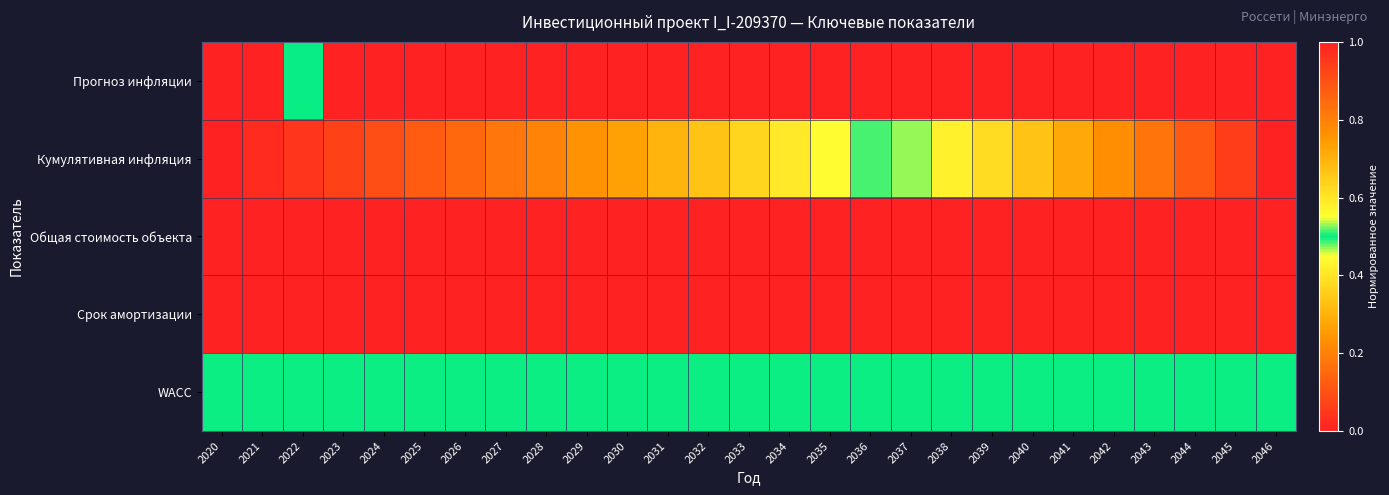

Which has a higher value, 2034 or 2041?

2034